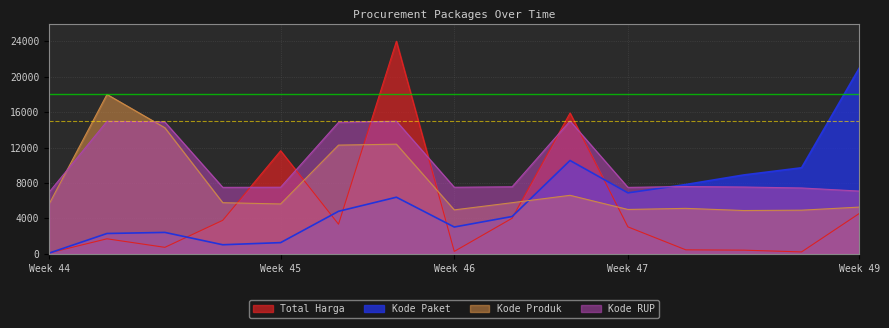

At which category is the sum across all series the highest?

2021-11-11